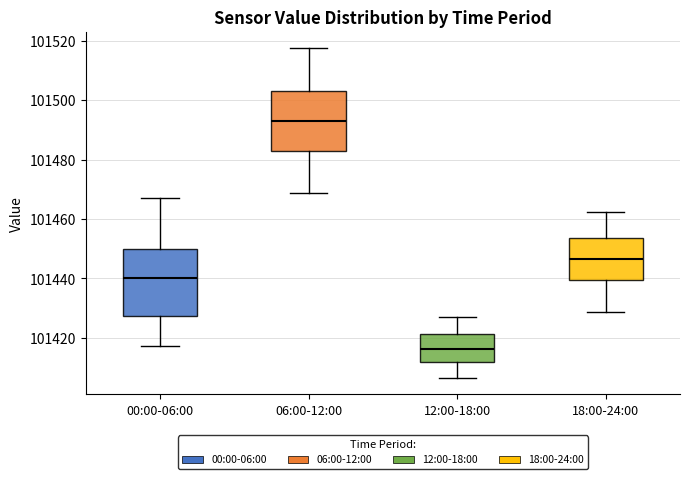

Reading left to right, transcribe this box plot: for each box, give where its median line is, the range the box spans, and where its two whiskers end, as read against the y-axis. The values are not printed on the chart, so give them approximately, as read against the axis.

00:00-06:00: median 101440, box 101428 to 101450, whiskers 101418 to 101466
06:00-12:00: median 101494, box 101482 to 101504, whiskers 101468 to 101518
12:00-18:00: median 101416, box 101412 to 101422, whiskers 101406 to 101428
18:00-24:00: median 101446, box 101440 to 101454, whiskers 101428 to 101462